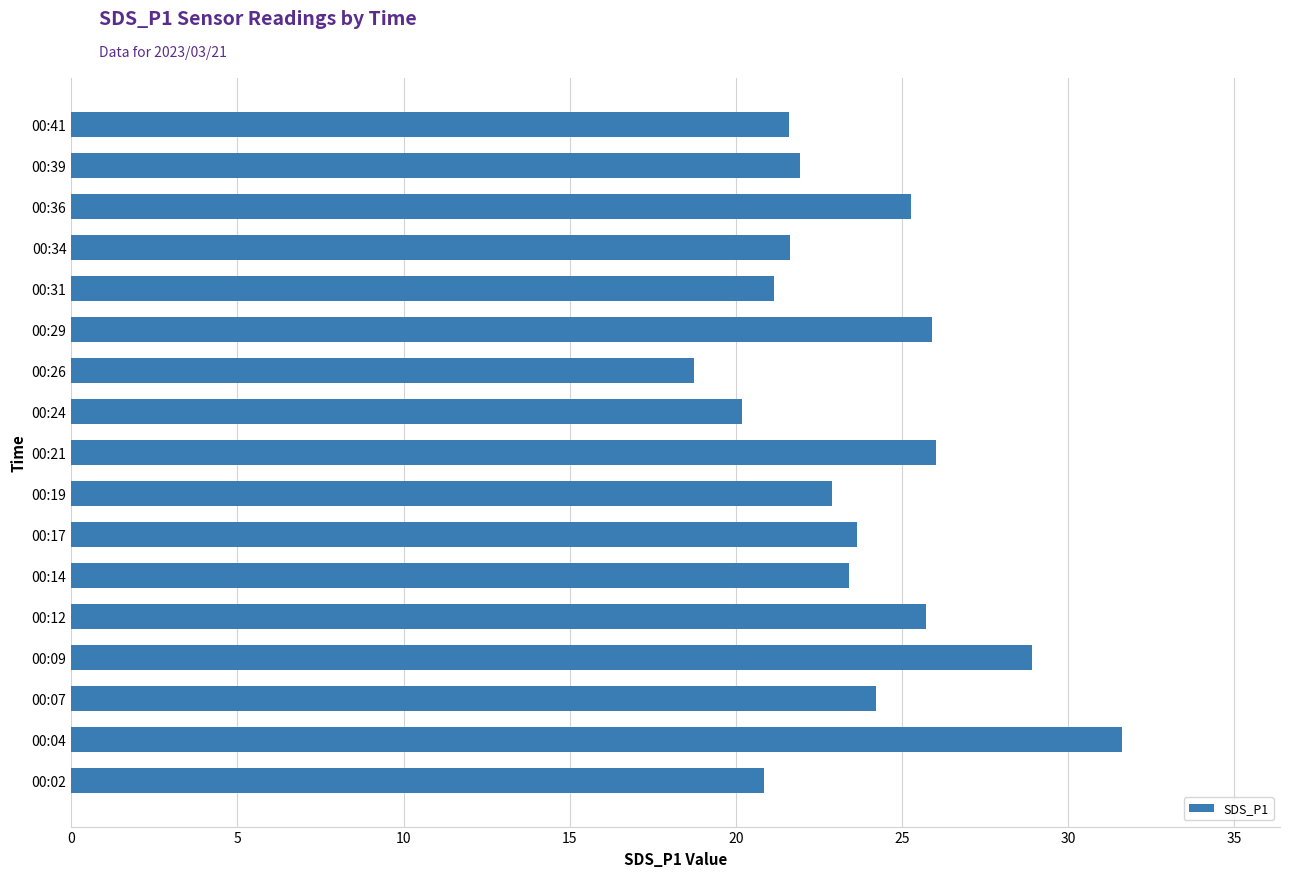

Is it true that the value at 00:19 is 22.9?

True